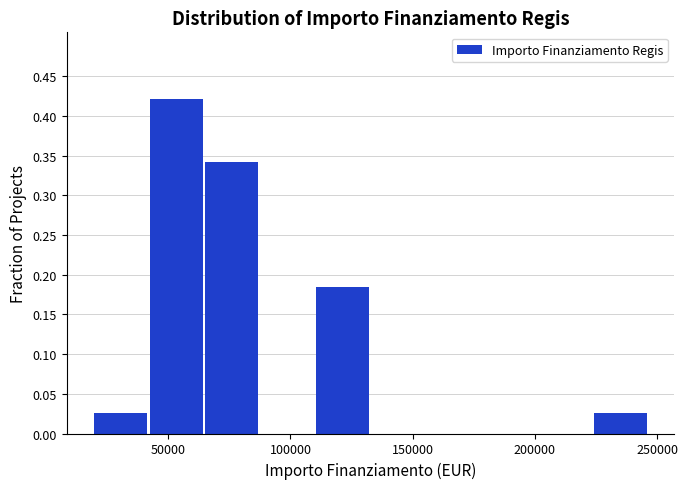

Which range on the x-axis has the tallest bar?

40000 to 65000